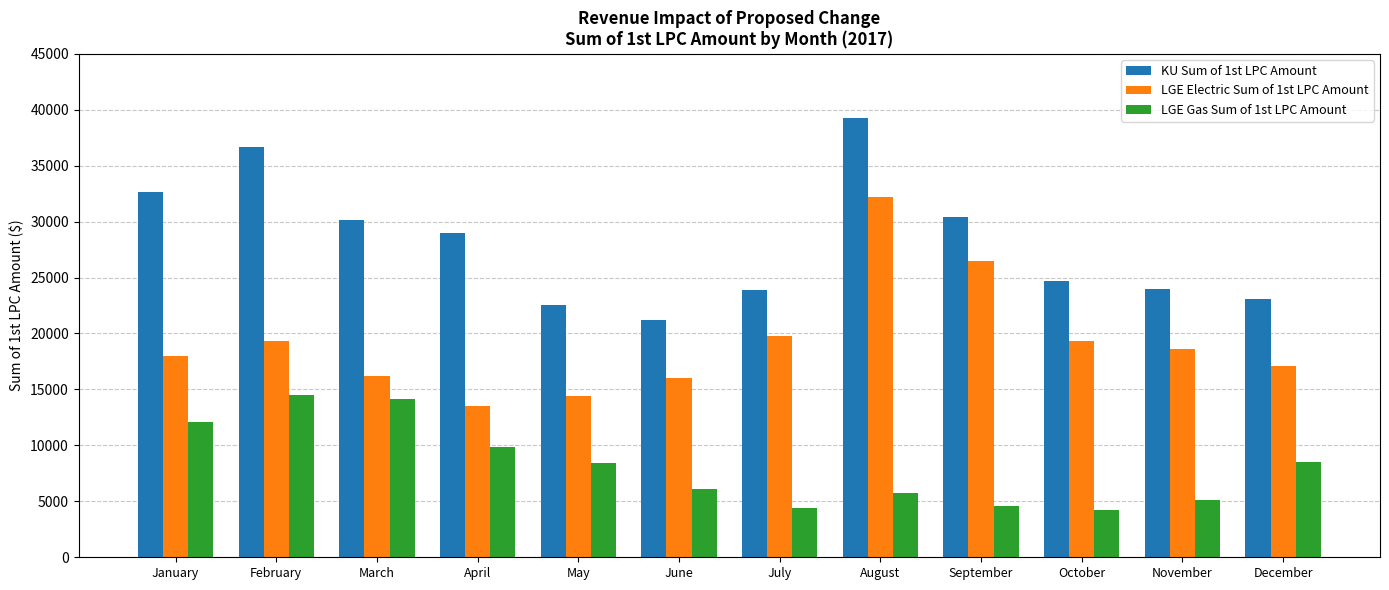

At which category is the sum across all series the highest?

August